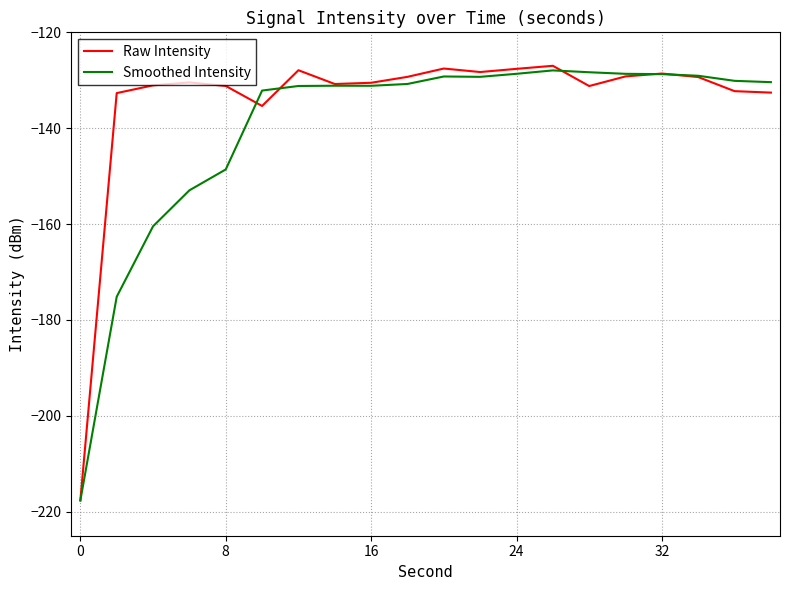

Which series has the widest spread of values?

Raw Intensity